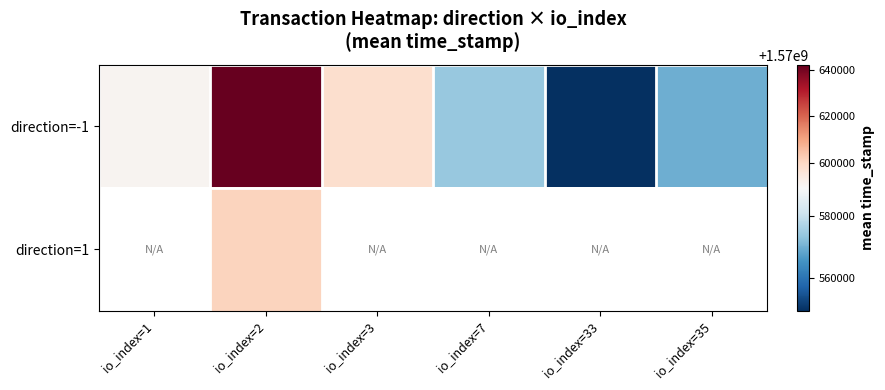

What is the sum of the direction=-1 values at io_index=33 and io_index=3?

3141147349.0